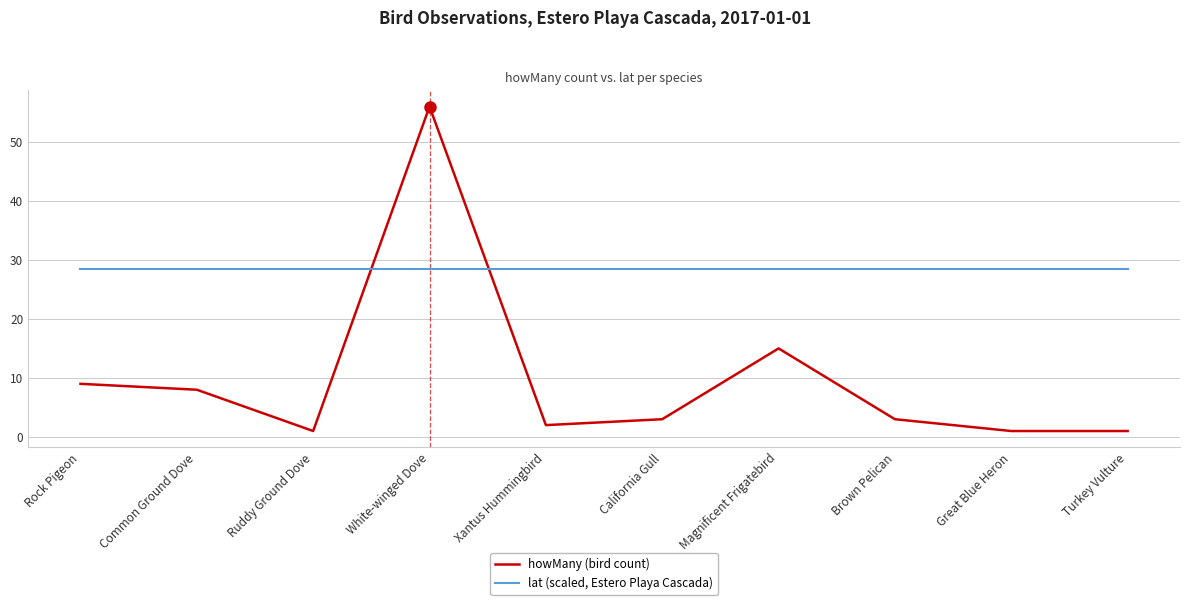

Between Ruddy Ground Dove and White-winged Dove, which series saw the biggest shift?

howMany (bird count)